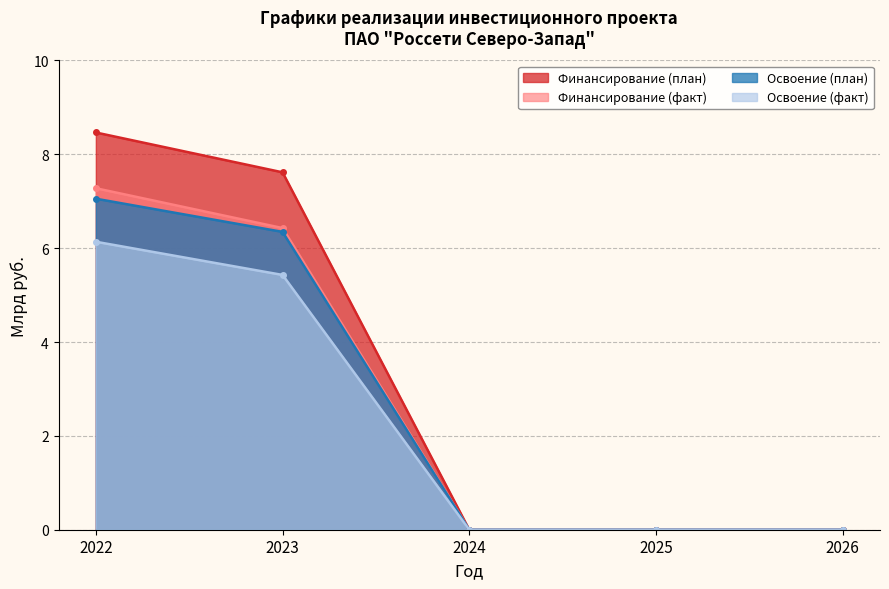

Is it true that Финансирование кап. вложений (факт) equals -3.2 at 2024?

False